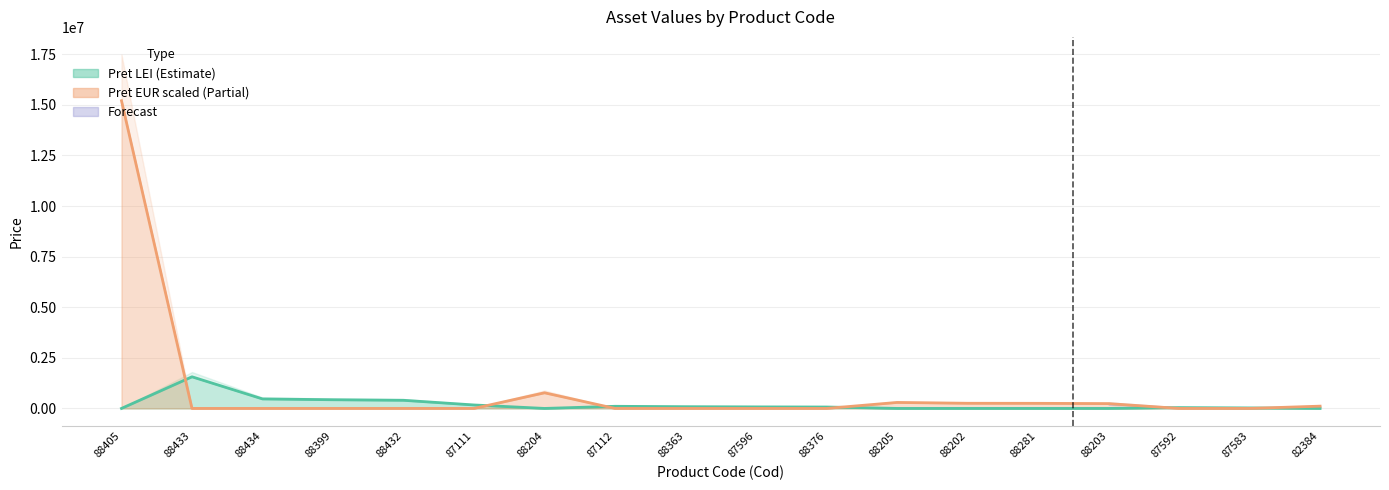

Between which two adjacent categories do Pret_LEI and Pret_EUR first intersect?

88405 and 88433